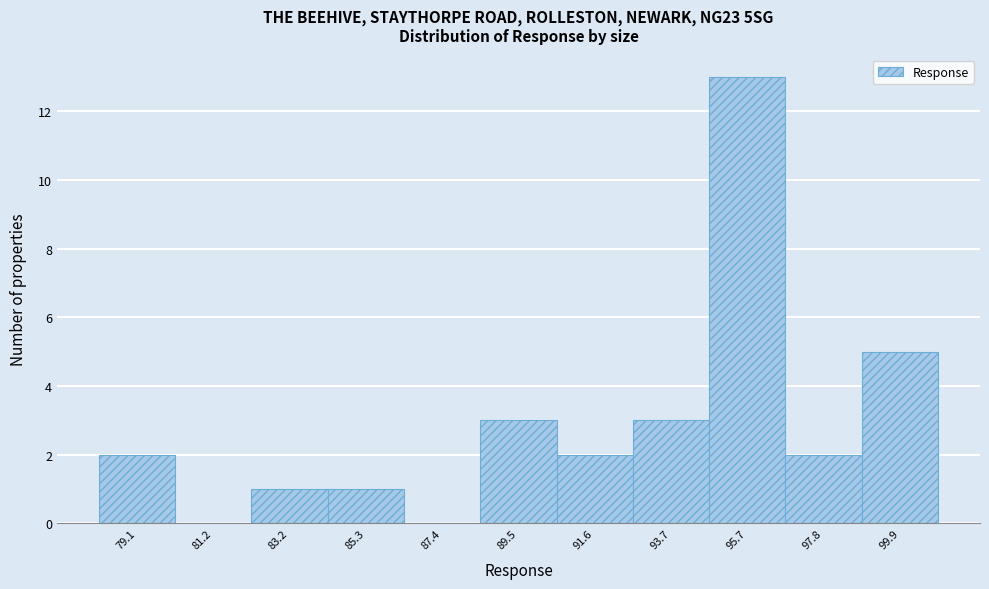

Reading left to right, list all the values displayed in this chart.

79.1=2	81.2=0	83.2=1	85.3=1	87.4=0	89.5=3	91.6=2	93.7=3	95.7=13	97.8=2	99.9=5